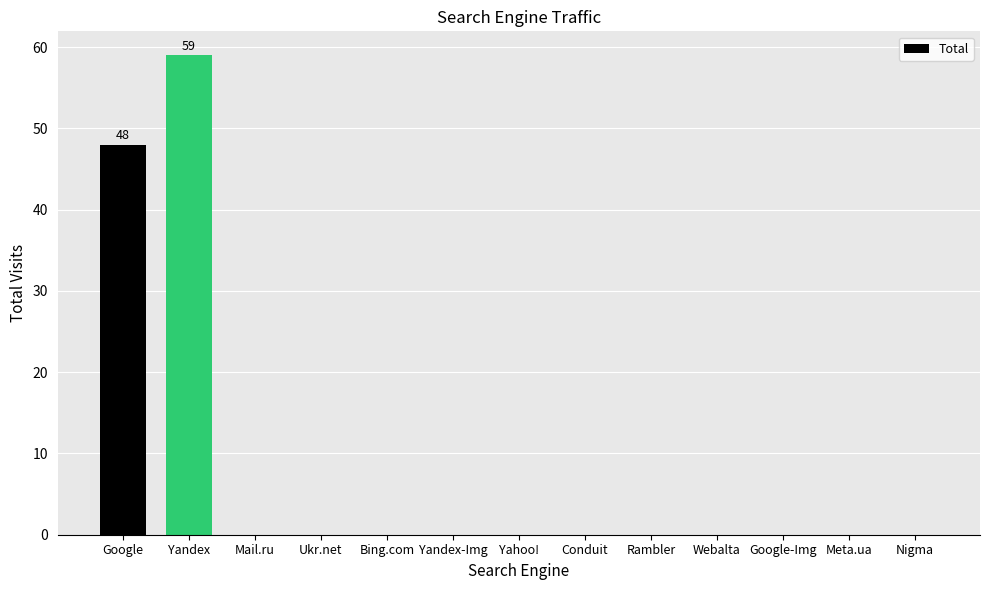

What is the greatest value displayed?

59